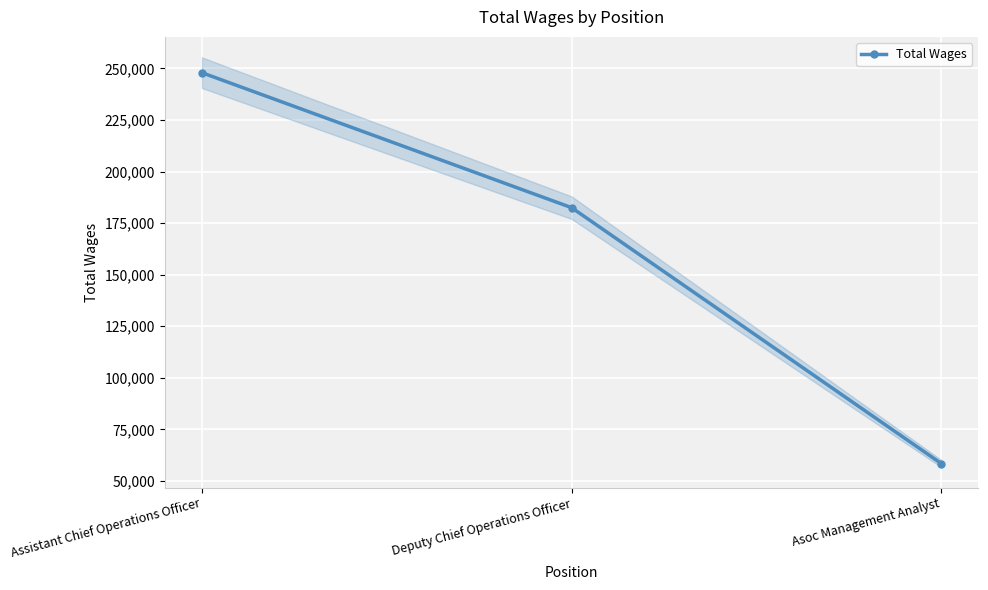

What is the sum of all values?

488807